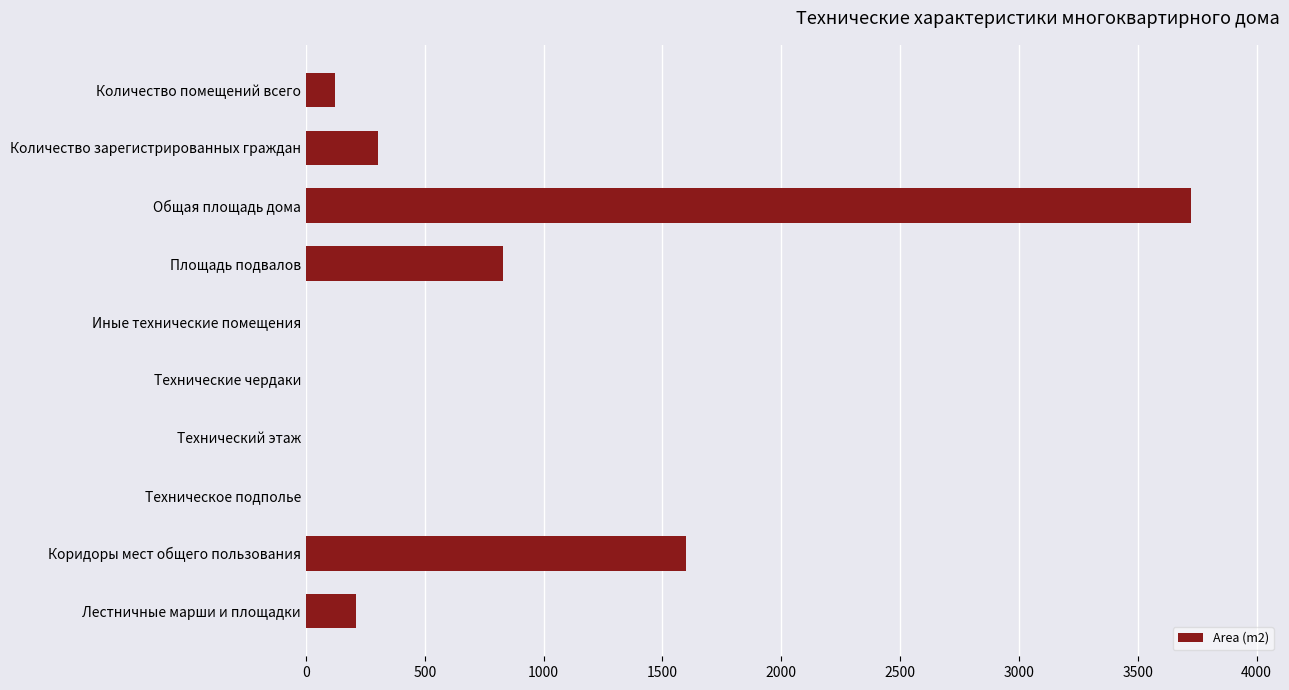

Which has a higher value, Иные технические помещения or Площадь подвалов?

Площадь подвалов